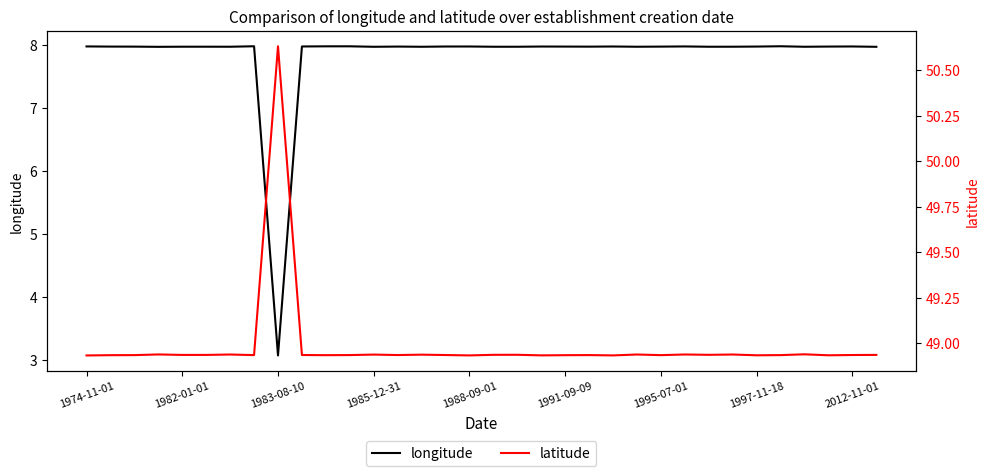

Where does the longitude series first go above 7?

1974-11-01